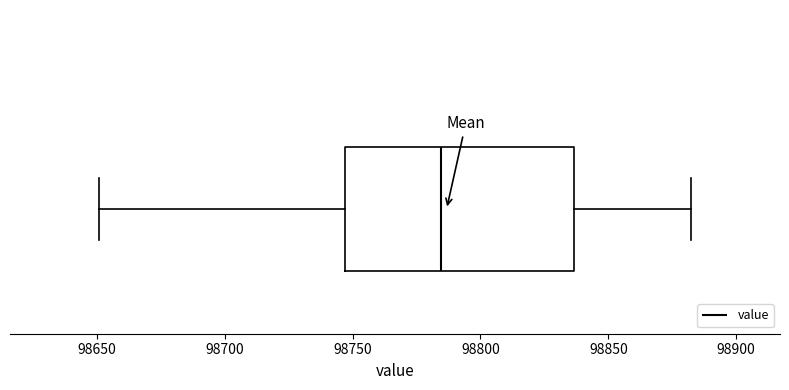

Where does the median line of the box sit on the x-axis? The values are not printed on the chart, so give them approximately, as read against the axis.

98785